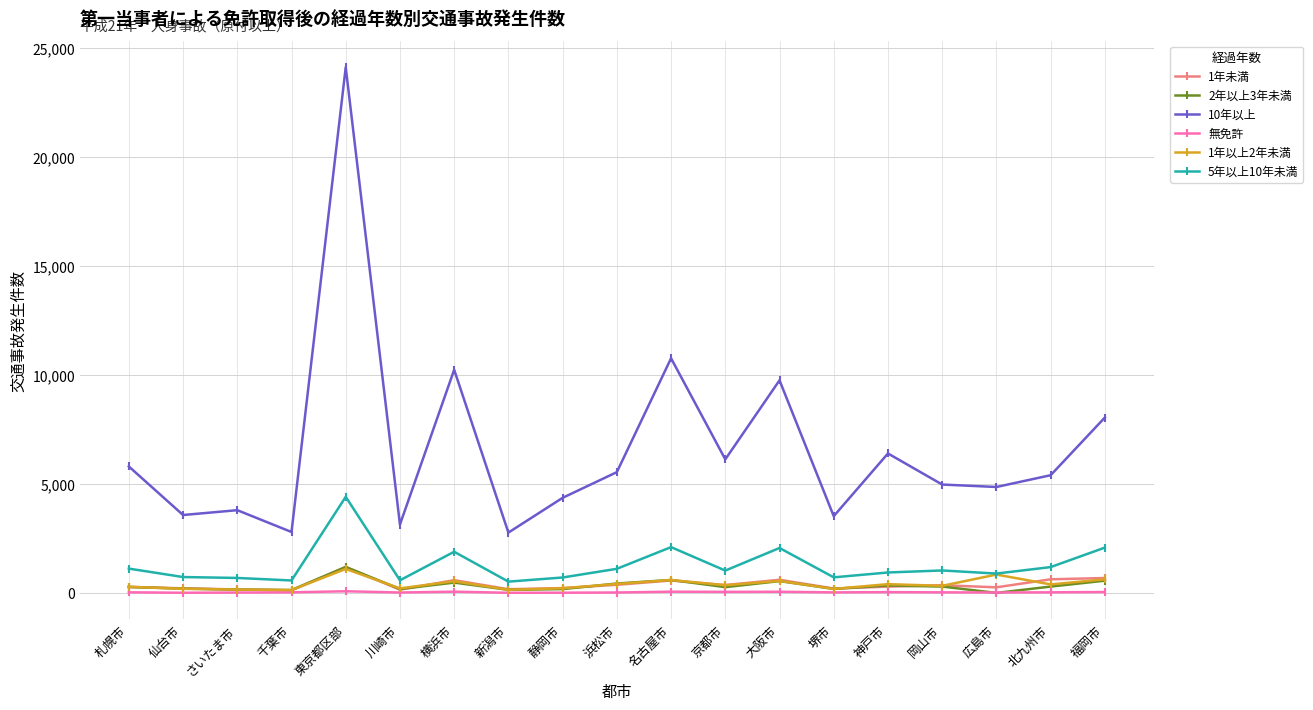

True or false: 無免許 and 10年以上 intersect in this chart.

False